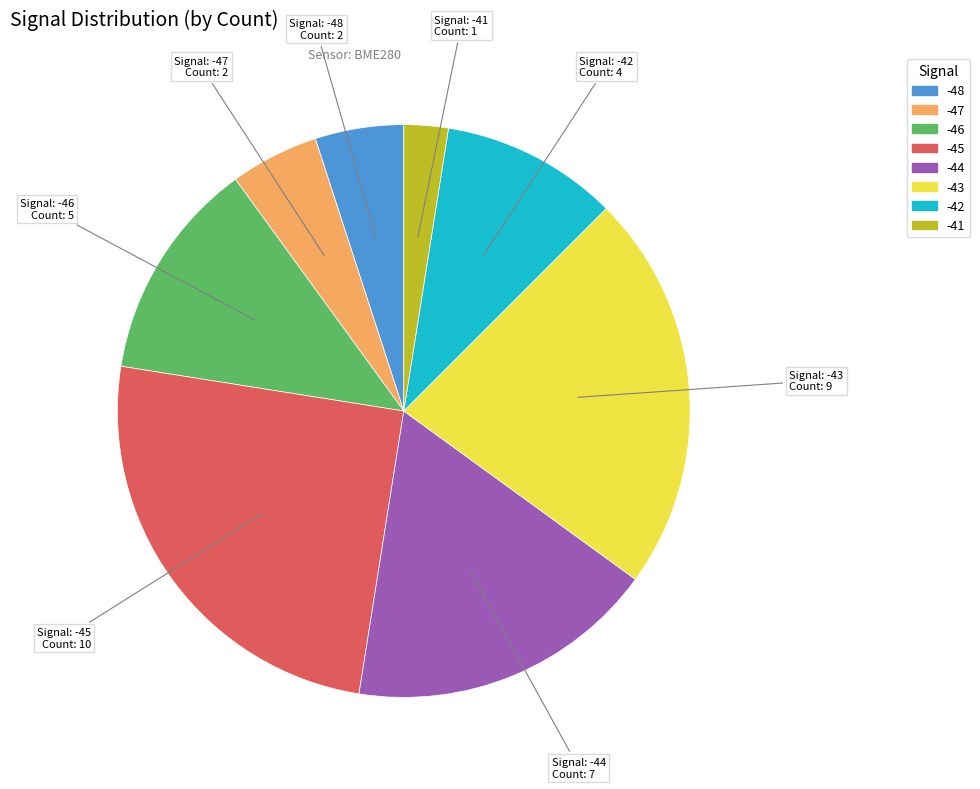

Does any single category account for the majority?

No